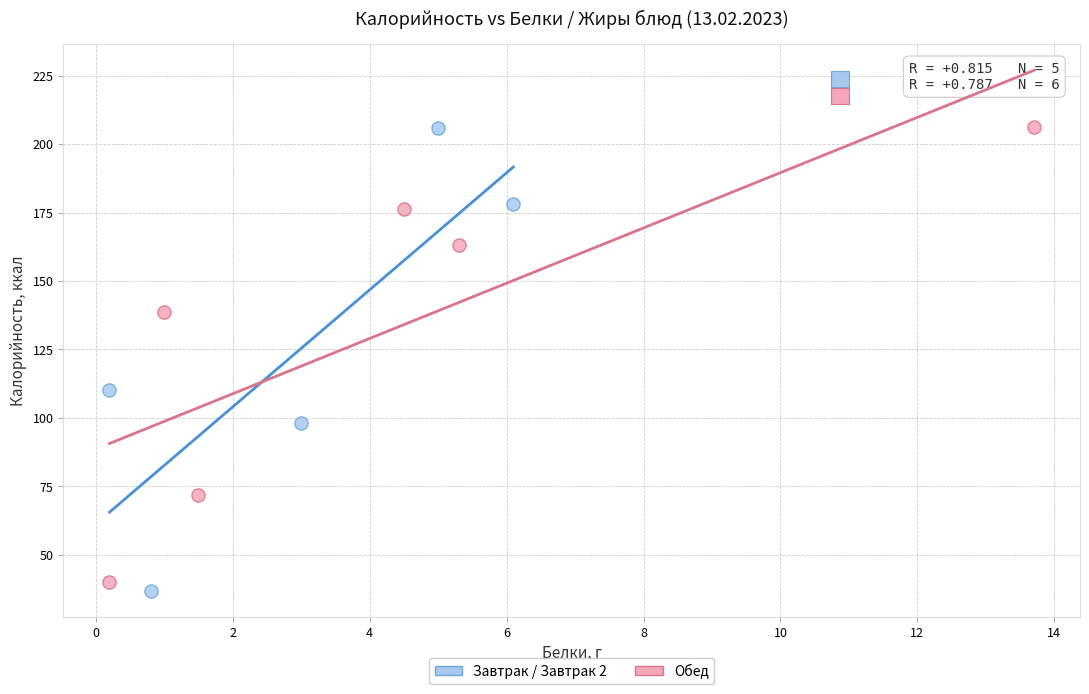

Which series contains the lowest Y value?

Завтрак / Завтрак 2